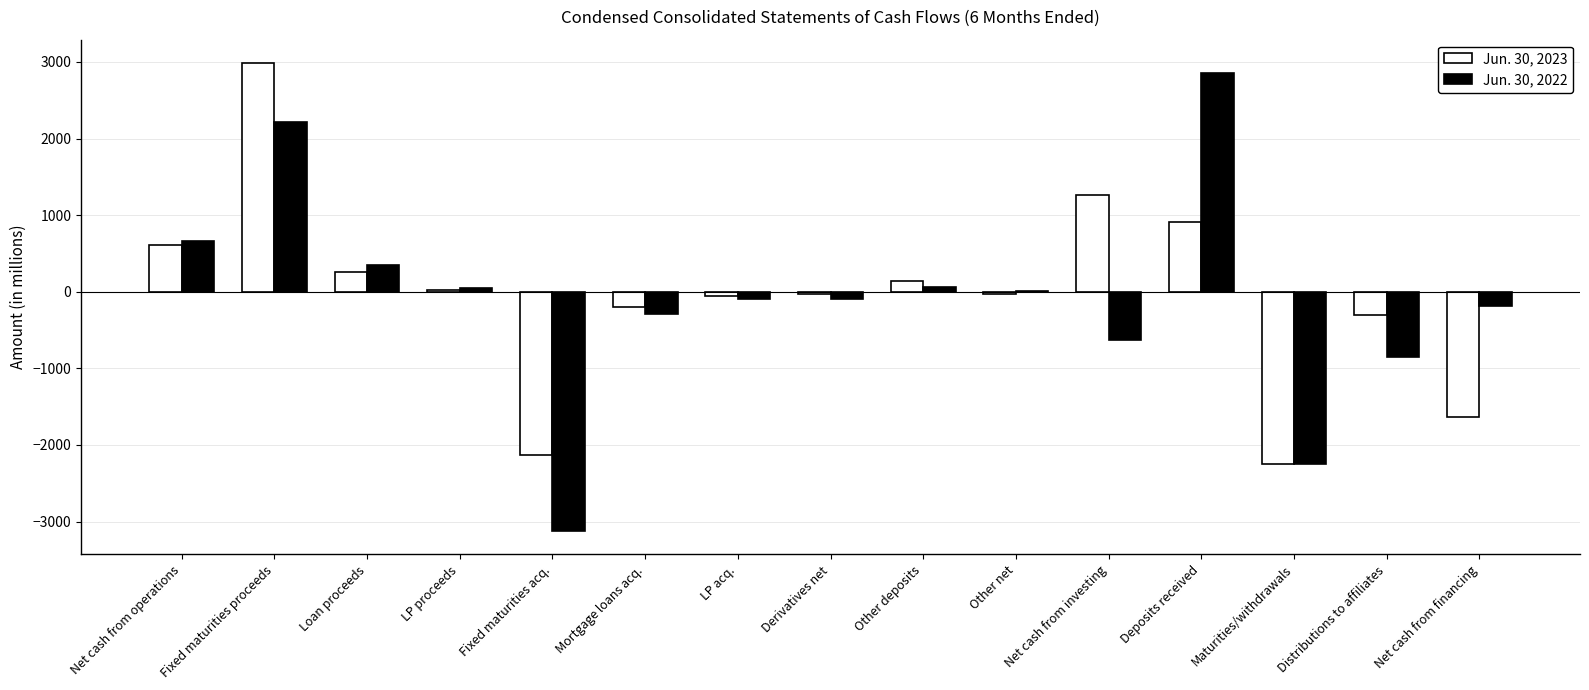

What is the sum of all Jun. 30, 2023 values?

-468